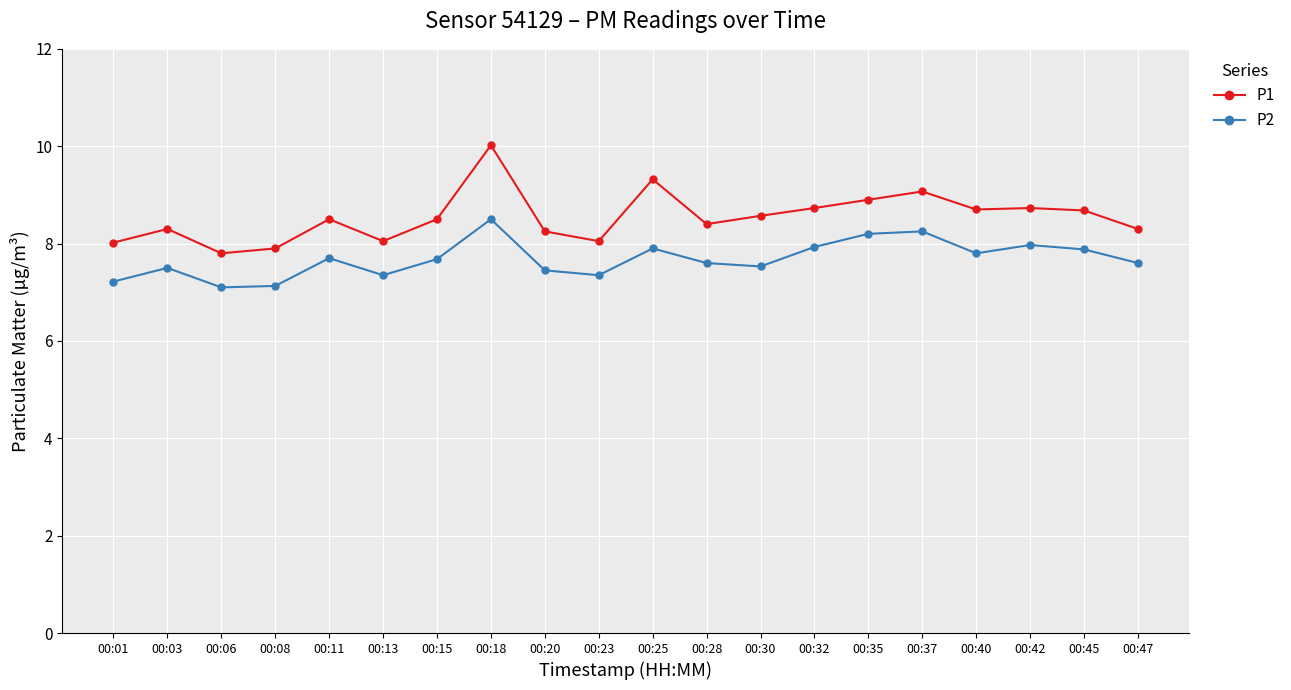

What is the maximum value for P2?

8.5